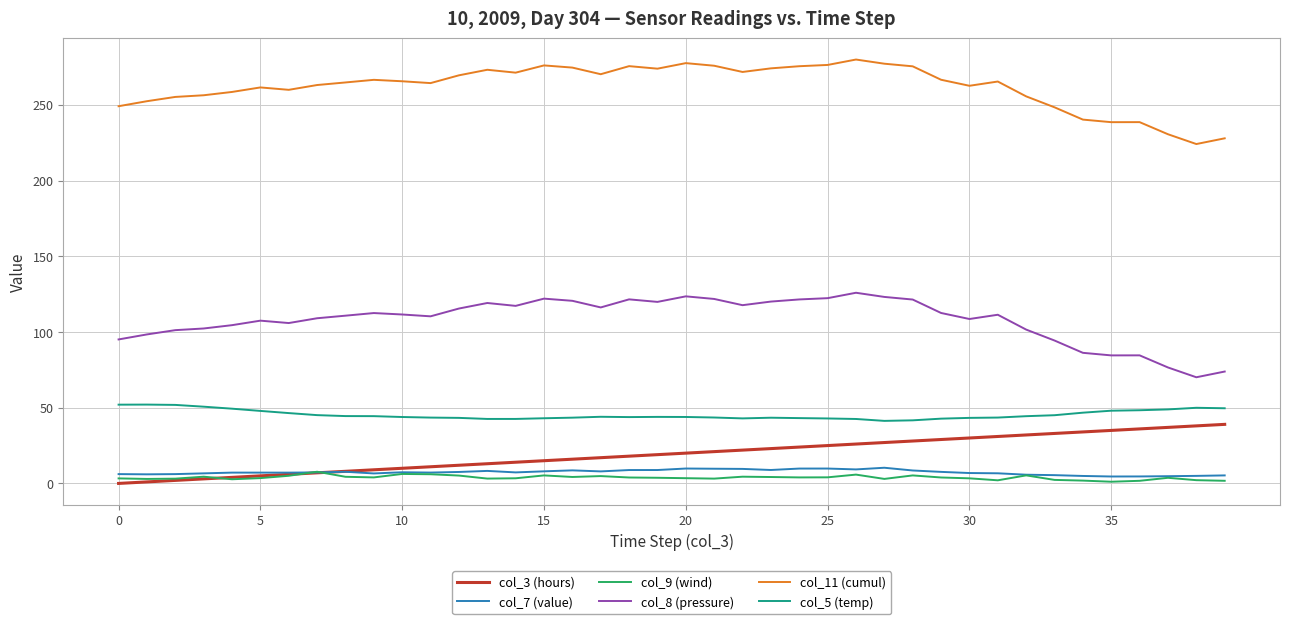

What is the lowest value of the col_5 (temp) series?

41.3